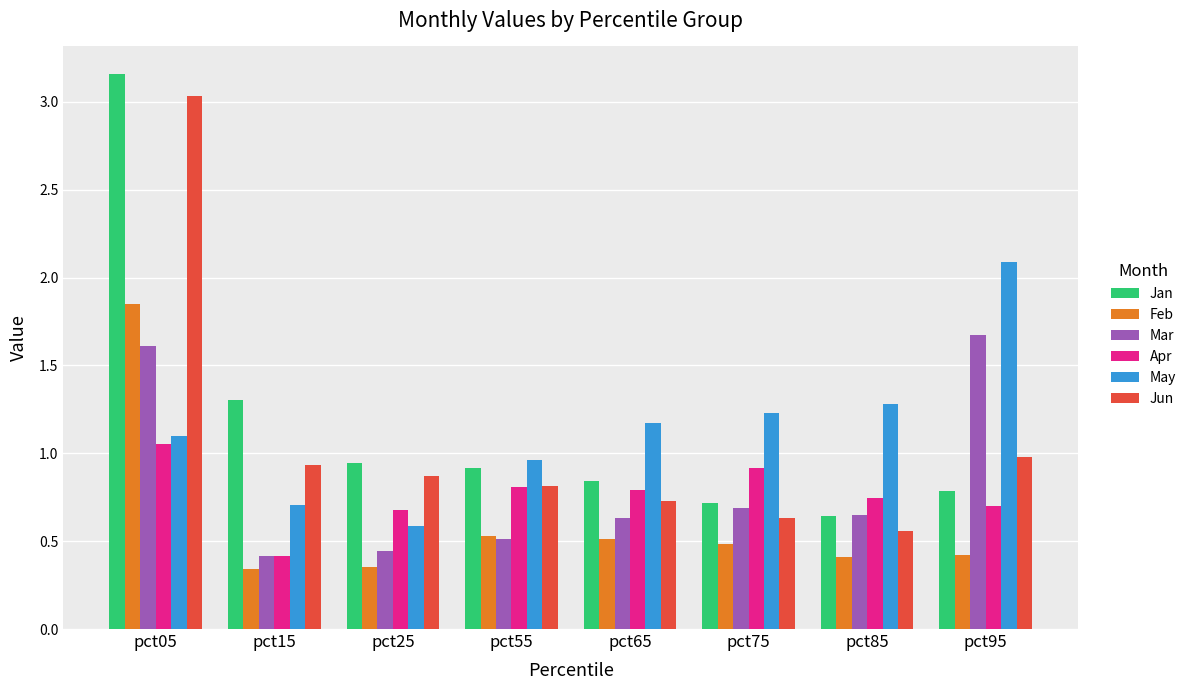

What is the total value across all series at pct05?

11.8